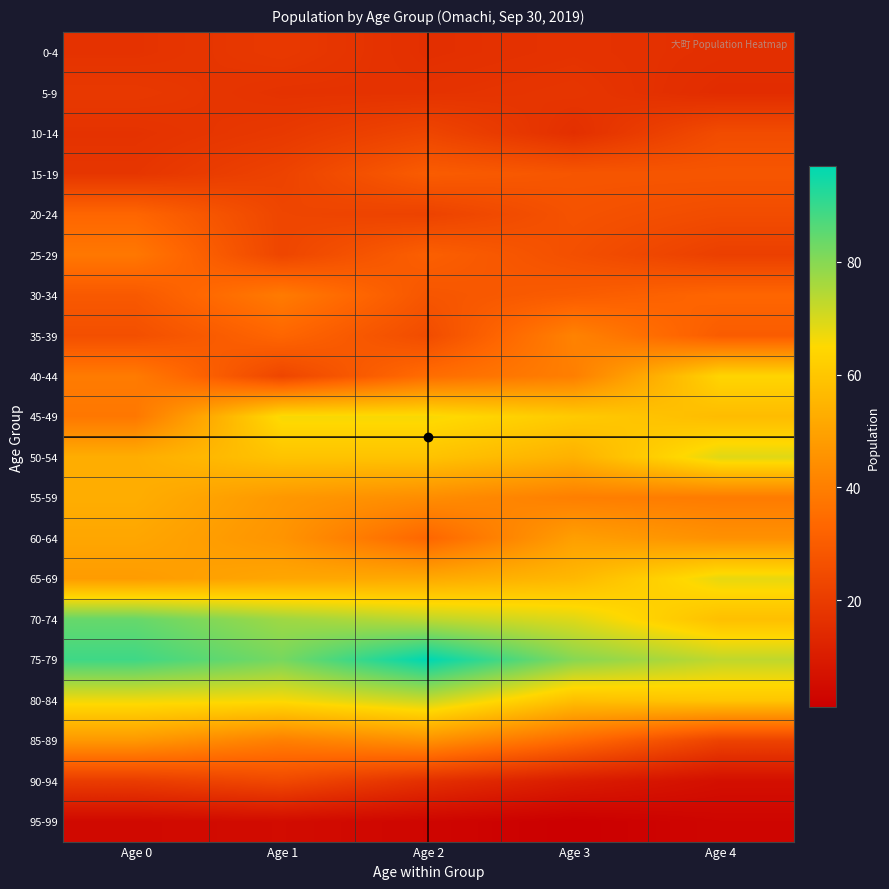

Which label corresponds to the smallest value in the chart?

Age 3